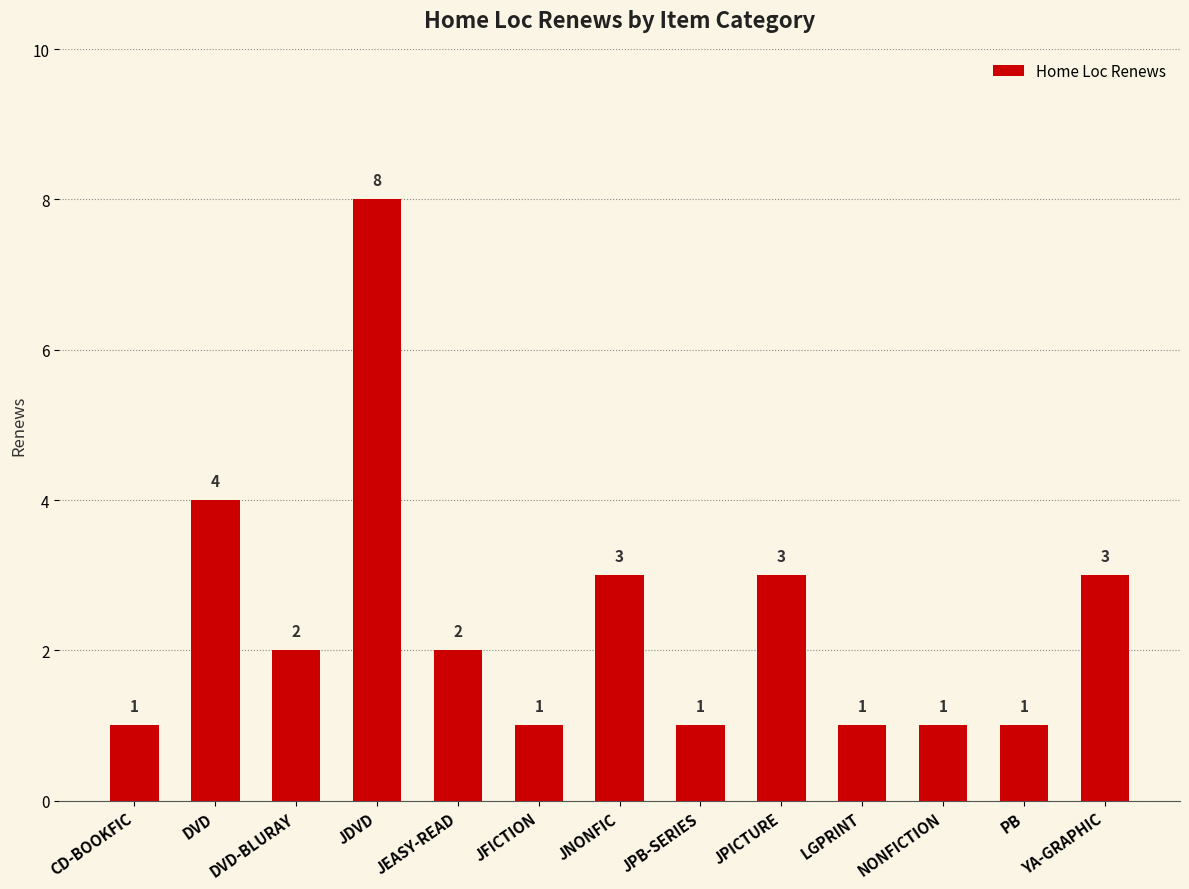

At which category does the chart reach its peak across all series?

JDVD